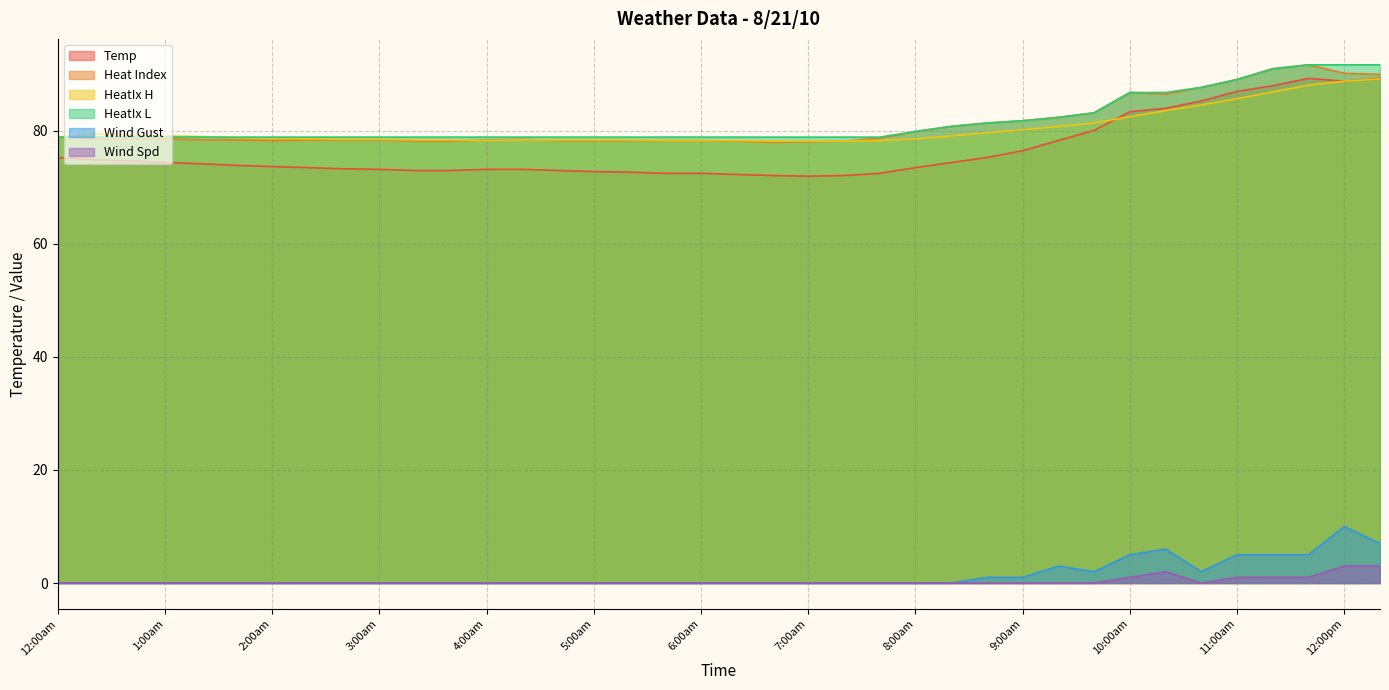

What is the difference between the highest and lowest values at 5:40am?

78.9